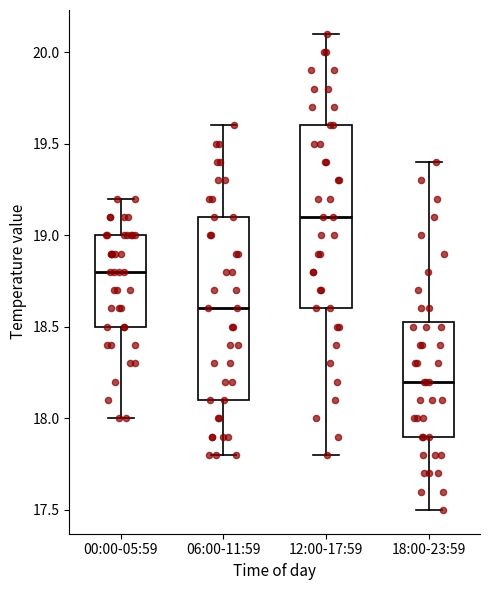

Reading left to right, read every box against the y-axis: the position of its median line, the range the box covers, and the ends of its whiskers. The values are not printed on the chart, so give them approximately, as read against the axis.

00:00-05:59: median 18.80, box 18.50 to 19.00, whiskers 18.00 to 19.20
06:00-11:59: median 18.60, box 18.10 to 19.10, whiskers 17.80 to 19.60
12:00-17:59: median 19.10, box 18.60 to 19.60, whiskers 17.80 to 20.10
18:00-23:59: median 18.20, box 17.90 to 18.55, whiskers 17.50 to 19.40